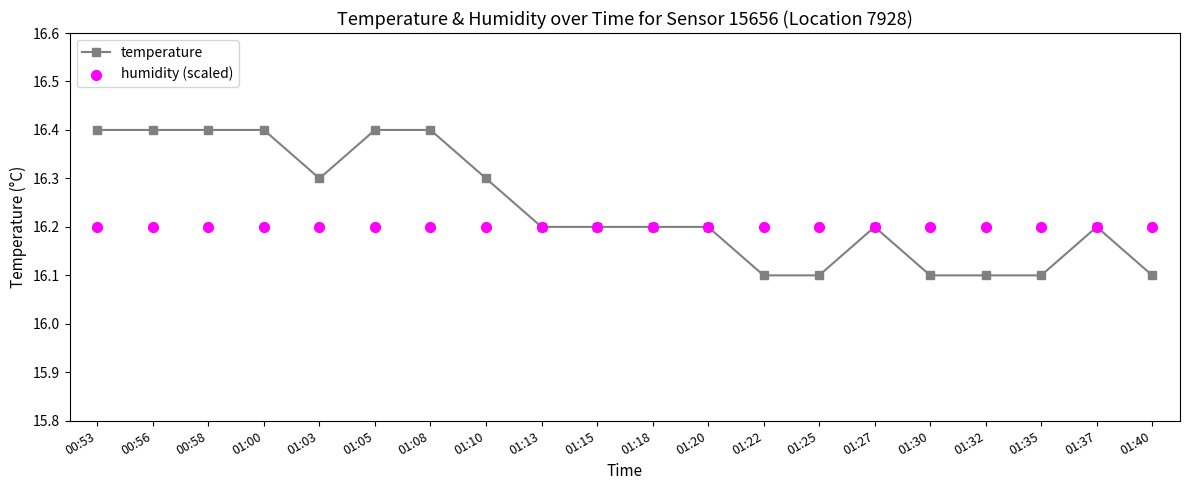

What is the total value across all series at 01:03?

32.5